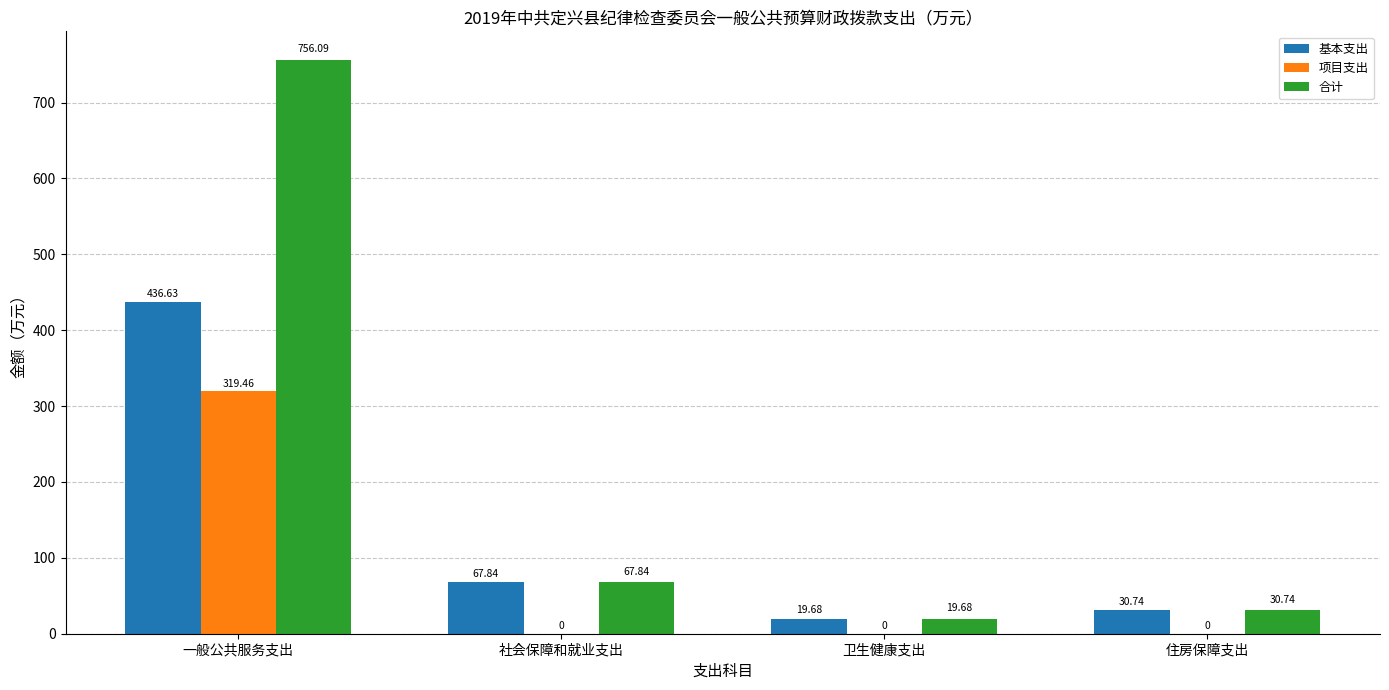

What is the sum of all 项目支出 values?

319.5